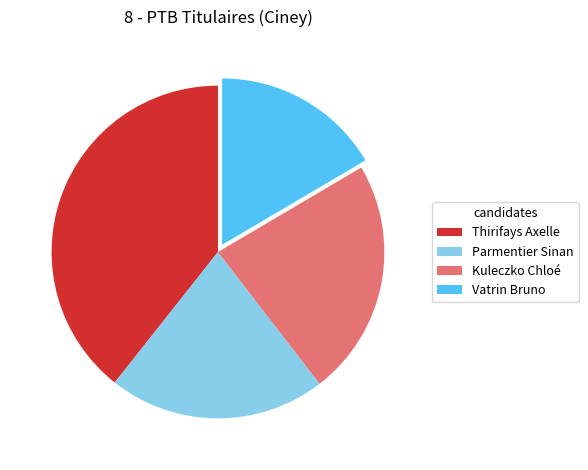

Which has a higher value, Kuleczko Chloé or Thirifays Axelle?

Thirifays Axelle